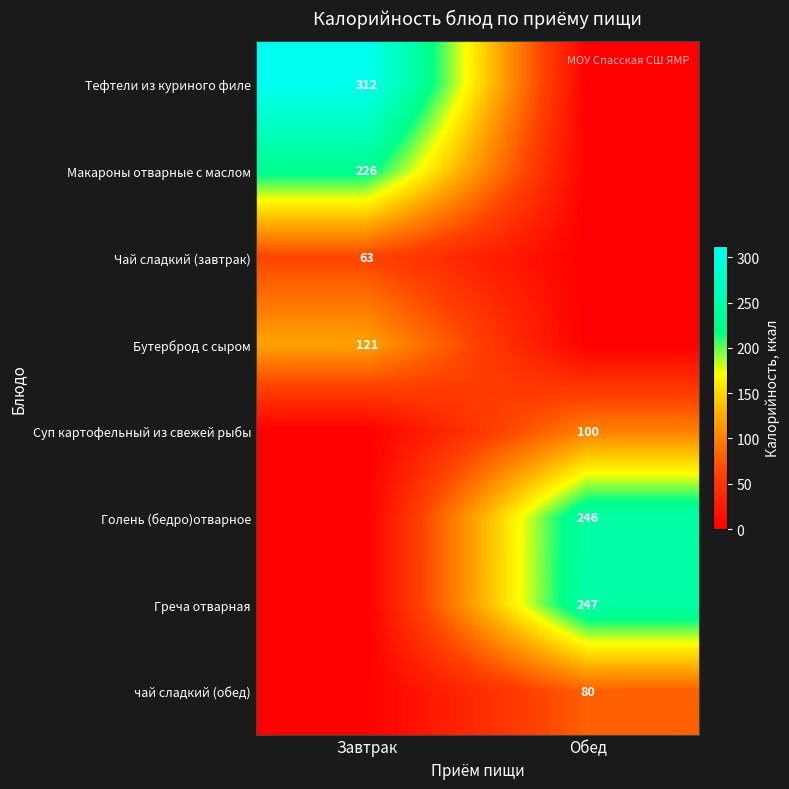

Is it true that Суп картофельный из свежей рыбы equals 100 at Обед?

True